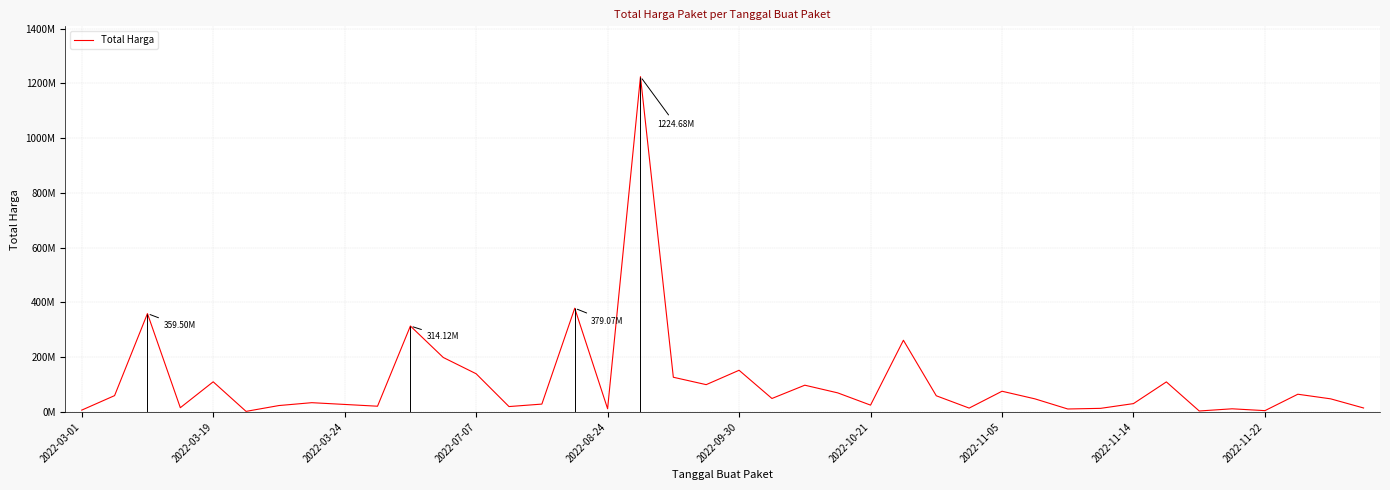

What is the ratio of the value at 2022-11-22 to the value at 33?

0.2